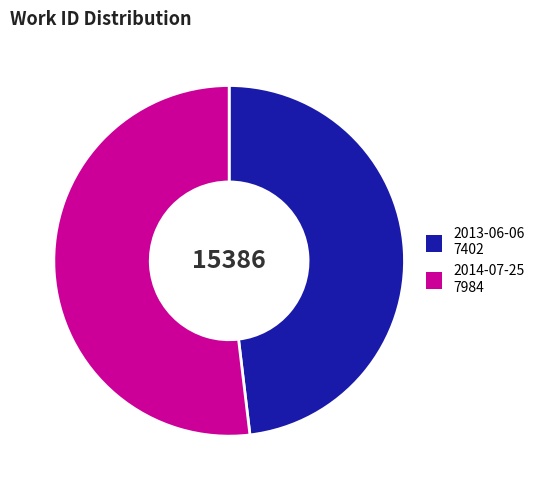

Does any single category account for the majority?

Yes